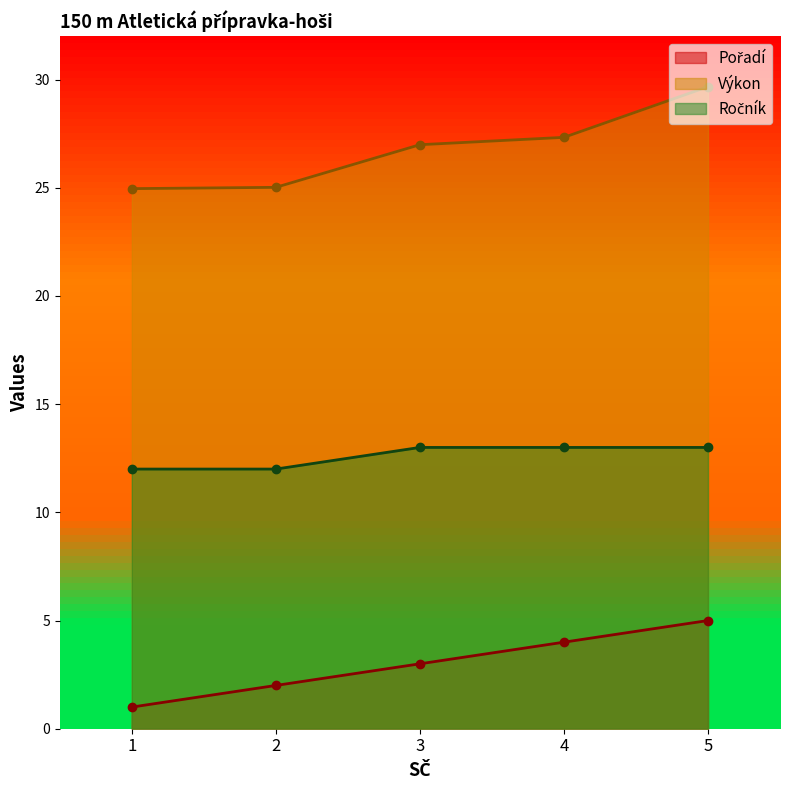

What is the sum of all Výkon values?

134.0